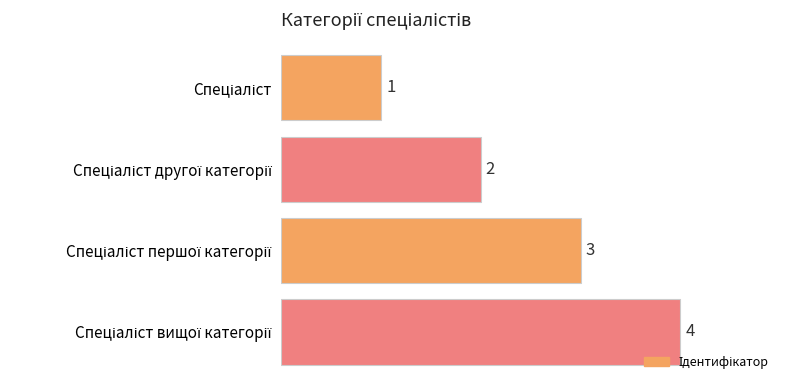

Count the number of data series in this chart.

1